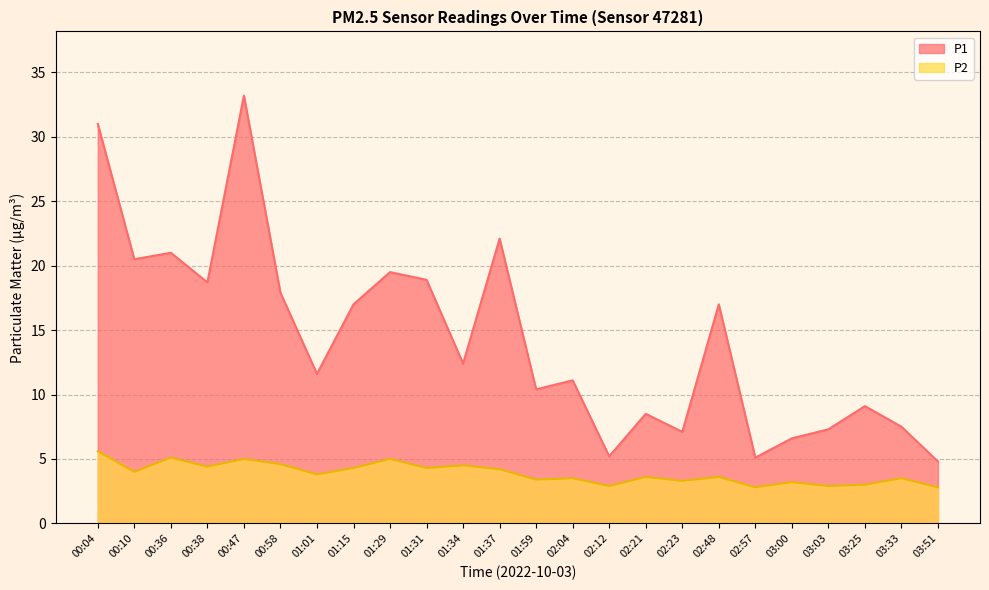

Reading left to right, extract all data points from this chart.

P1: 00:04=31.0	00:10=20.5	00:36=21.0	00:38=18.7	00:47=33.2	00:58=17.9	01:01=11.6	01:15=17.0	01:29=19.5	01:31=18.9	01:34=12.4	01:37=22.1	01:59=10.4	02:04=11.1	02:12=5.2	02:21=8.5	02:23=7.1	02:48=17.0	02:57=5.1	03:00=6.6	03:03=7.3	03:25=9.1	03:33=7.5	03:51=4.8
P2: 00:04=5.6	00:10=4.0	00:36=5.1	00:38=4.4	00:47=5.0	00:58=4.6	01:01=3.8	01:15=4.3	01:29=5.0	01:31=4.3	01:34=4.5	01:37=4.2	01:59=3.4	02:04=3.5	02:12=2.9	02:21=3.6	02:23=3.3	02:48=3.6	02:57=2.8	03:00=3.2	03:03=2.9	03:25=3.0	03:33=3.5	03:51=2.8